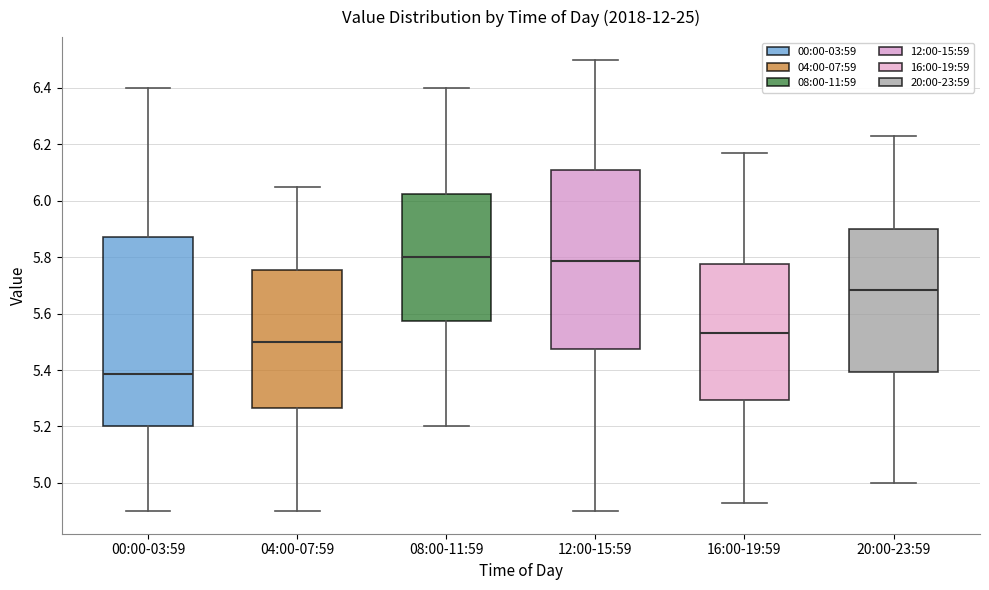

Which box has the lowest median line?

00:00-03:59